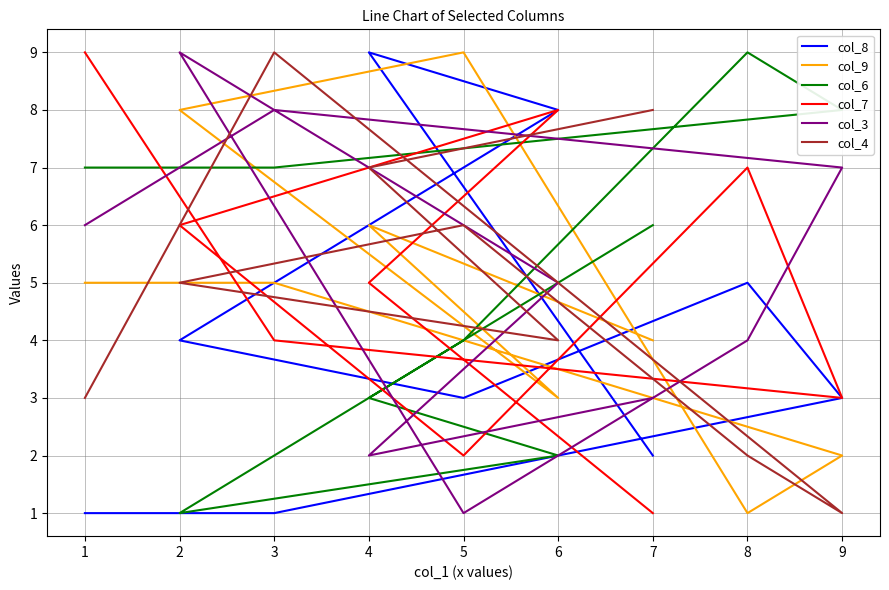

Which series has the largest total across all categories?

col_6